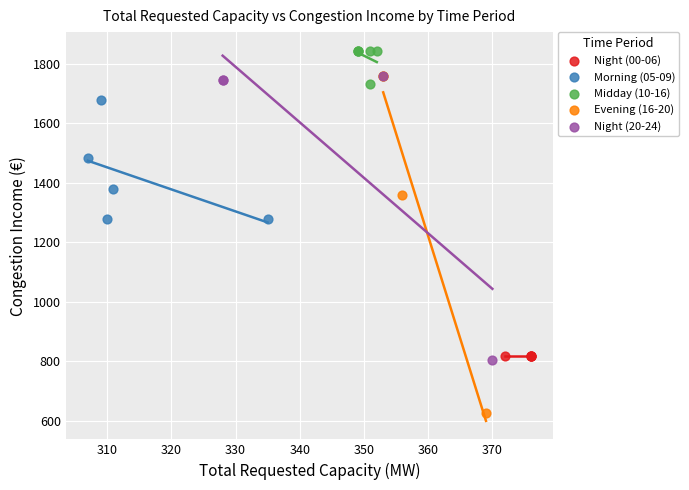

Which series reaches the minimum Y coordinate?

Evening (16-20)